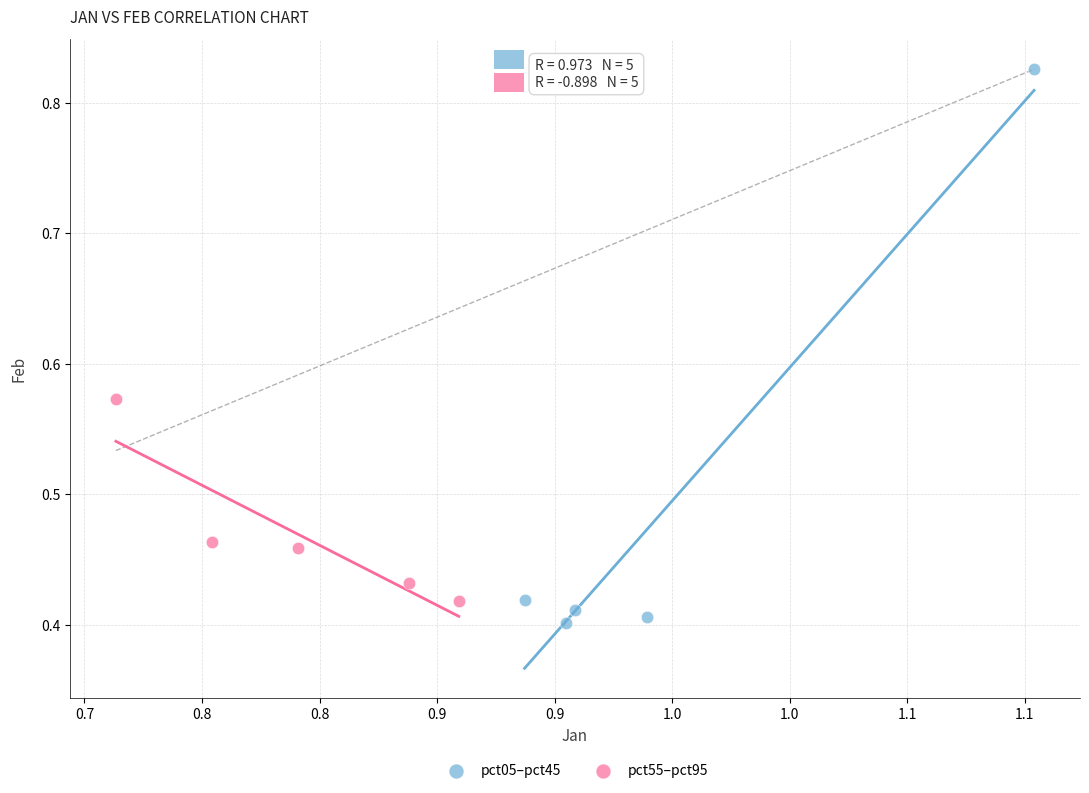

Which series has the widest spread of Y values?

pct05–pct45